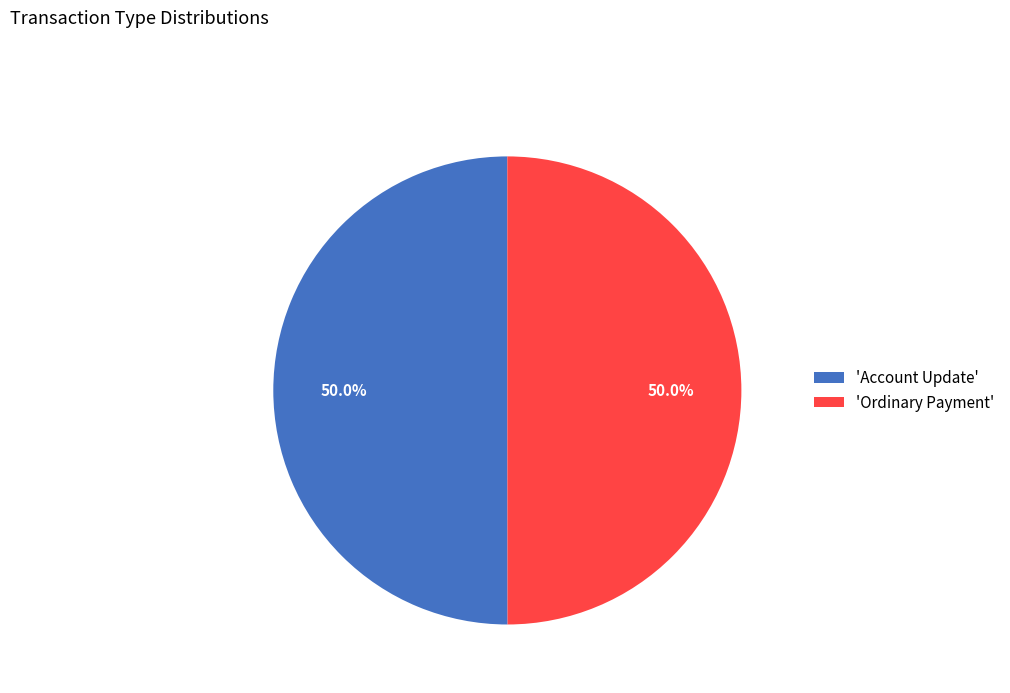

What percentage is NOT represented by 'Account Update'?

50.0%